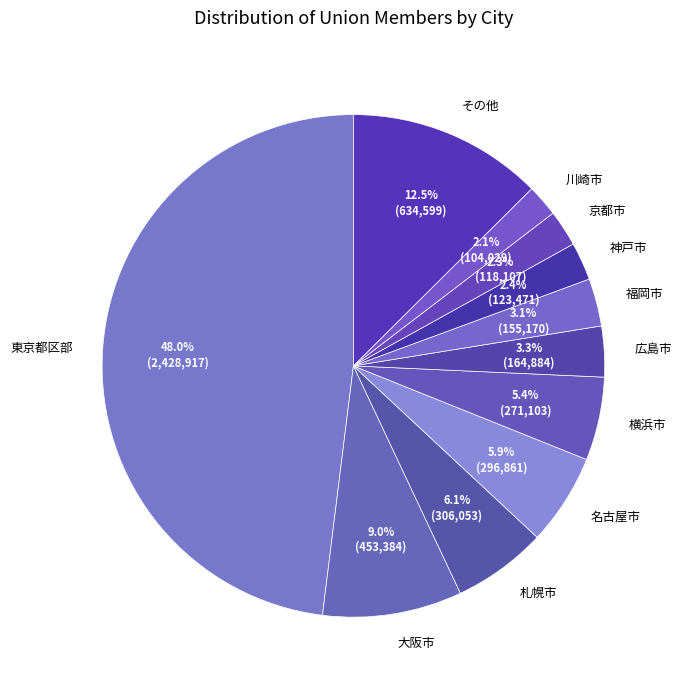

The 京都市 slice represents 8% of the pie. True or false?

False